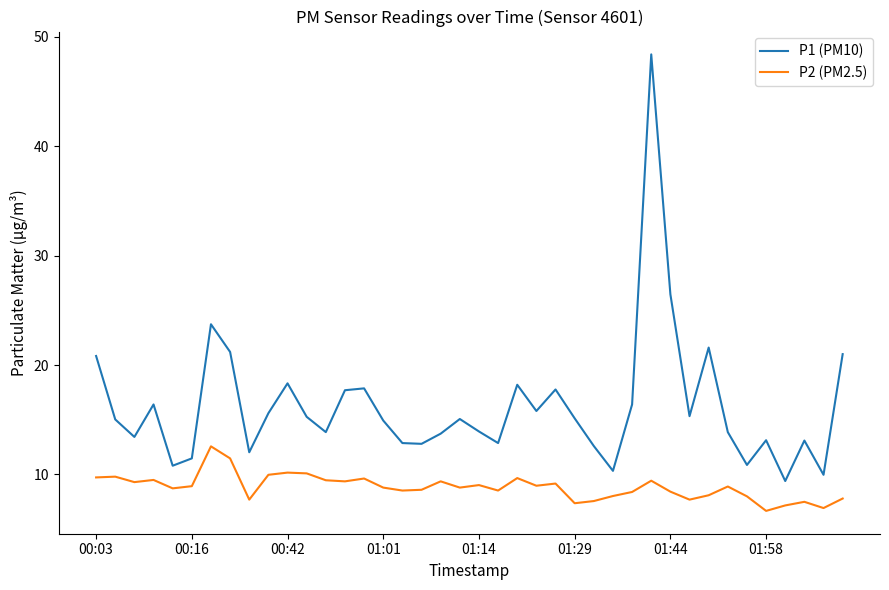

What is the difference between the maximum and minimum values in the P1 (PM10) series?

39.0